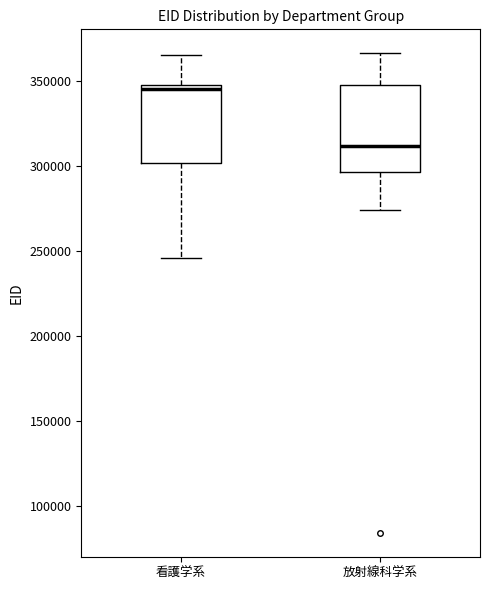

Where is the upper edge of the box for 看護学系 on the y-axis? The values are not printed on the chart, so give them approximately, as read against the axis.

350000